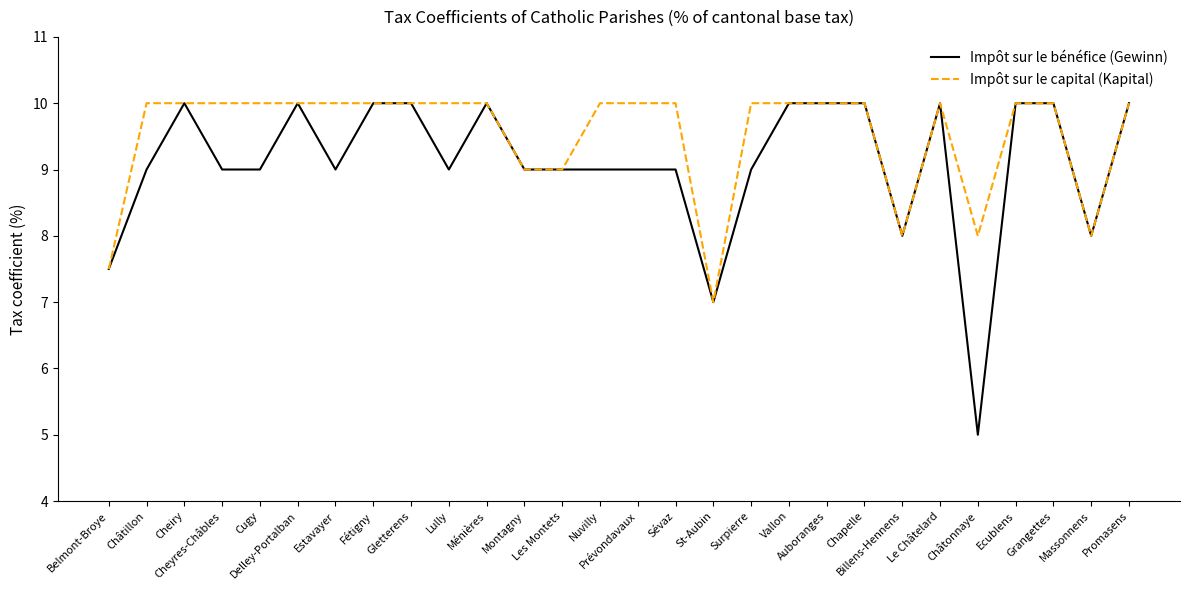

Rank the series by their average value, from highest to lowest.

Impôt sur le capital (Kapital), Impôt sur le bénéfice (Gewinn)